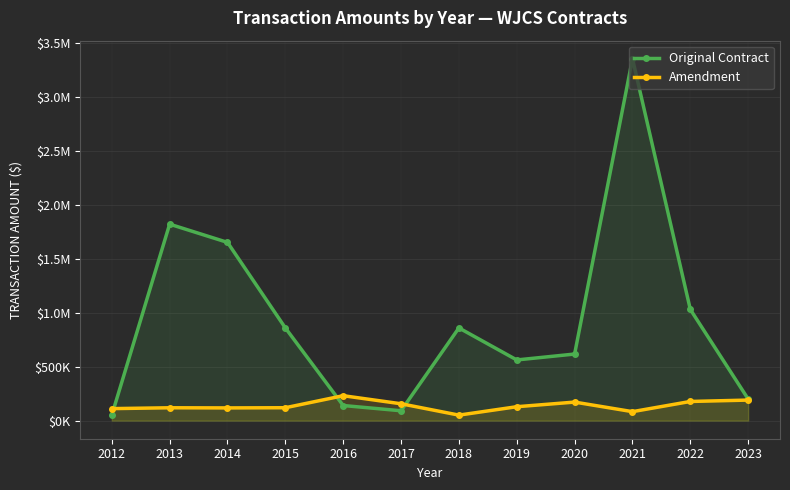

Between 2016 and 2021, which series saw the biggest shift?

Original Contract